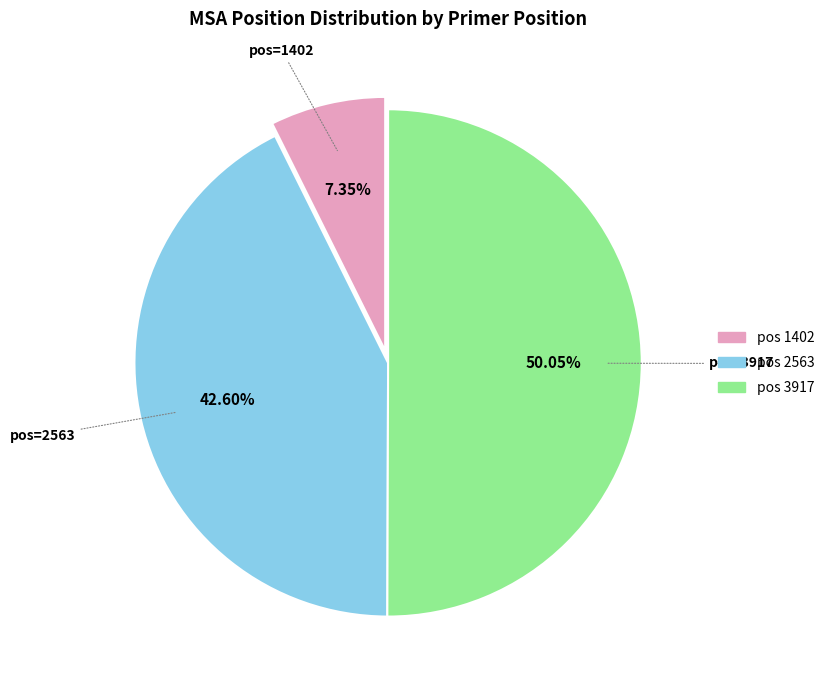

Which has a higher value, pos 1402 or pos 2563?

pos 2563